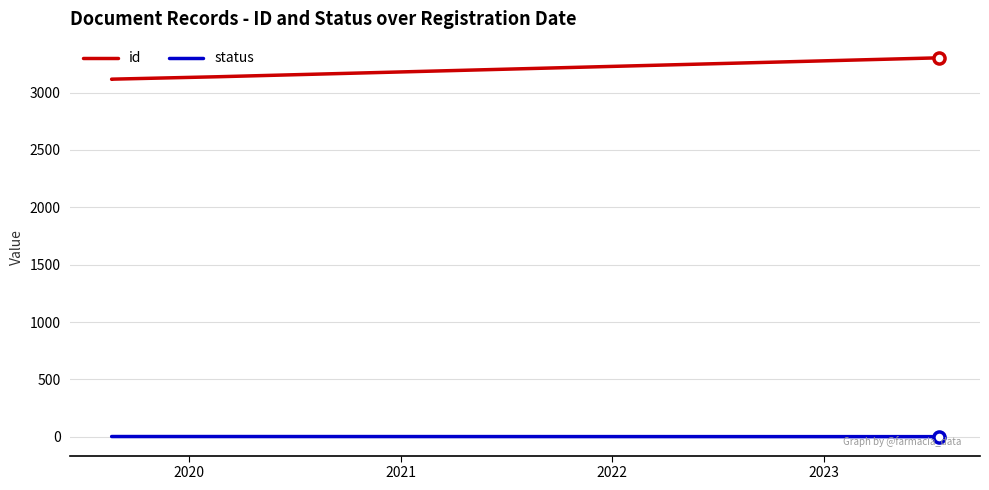

True or false: status and id intersect in this chart.

False